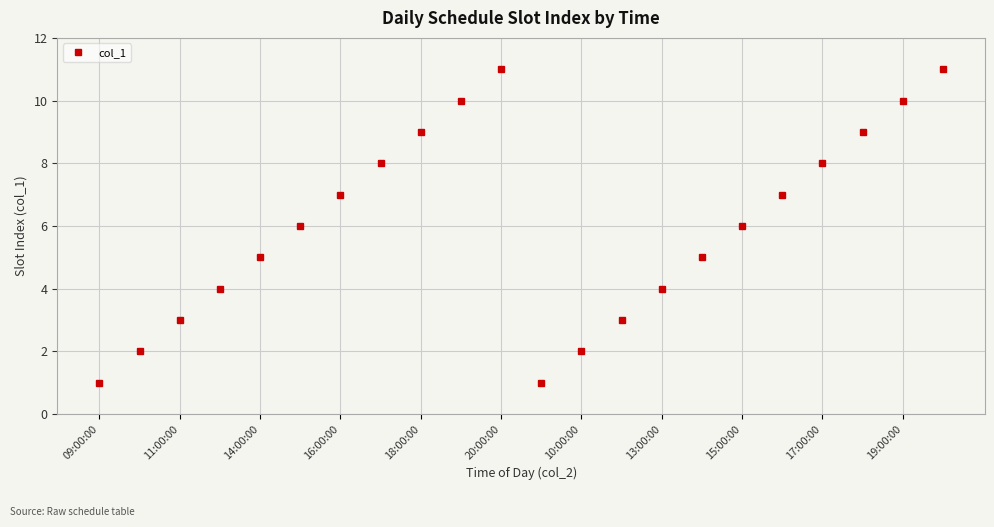

Reading left to right, what are all the values shown in this chart?

1	2	3	4	5	6	7	8	9	10	11	1	2	3	4	5	6	7	8	9	10	11